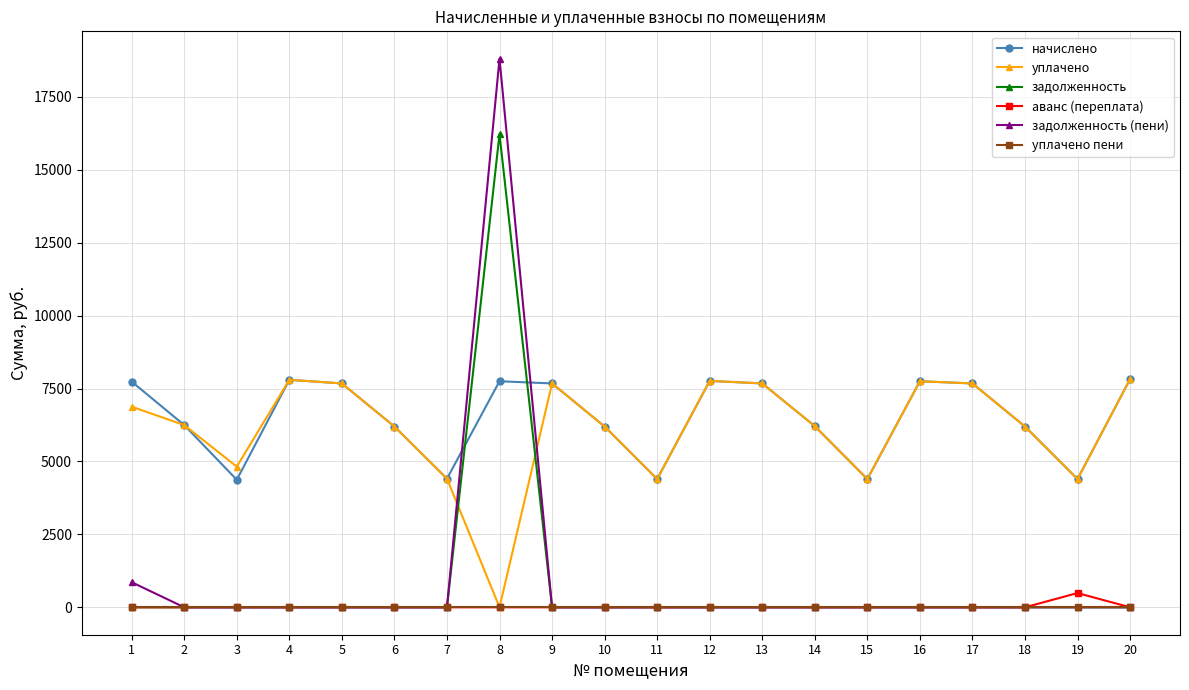

True or false: начислено and уплачено пени cross at least once.

False